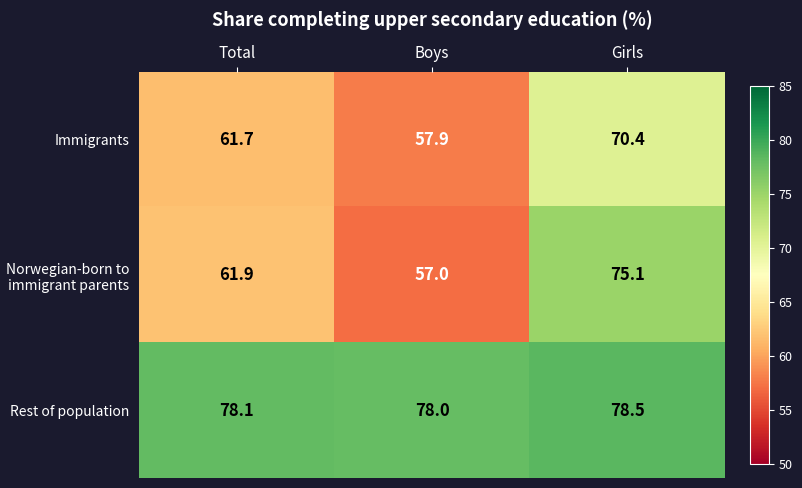

What is the difference between the maximum and minimum values in the Norwegian-born to immigrant parents series?

18.1